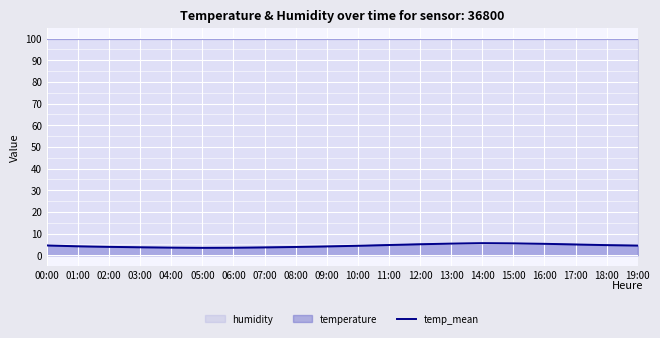

How many data points does each series have?

20